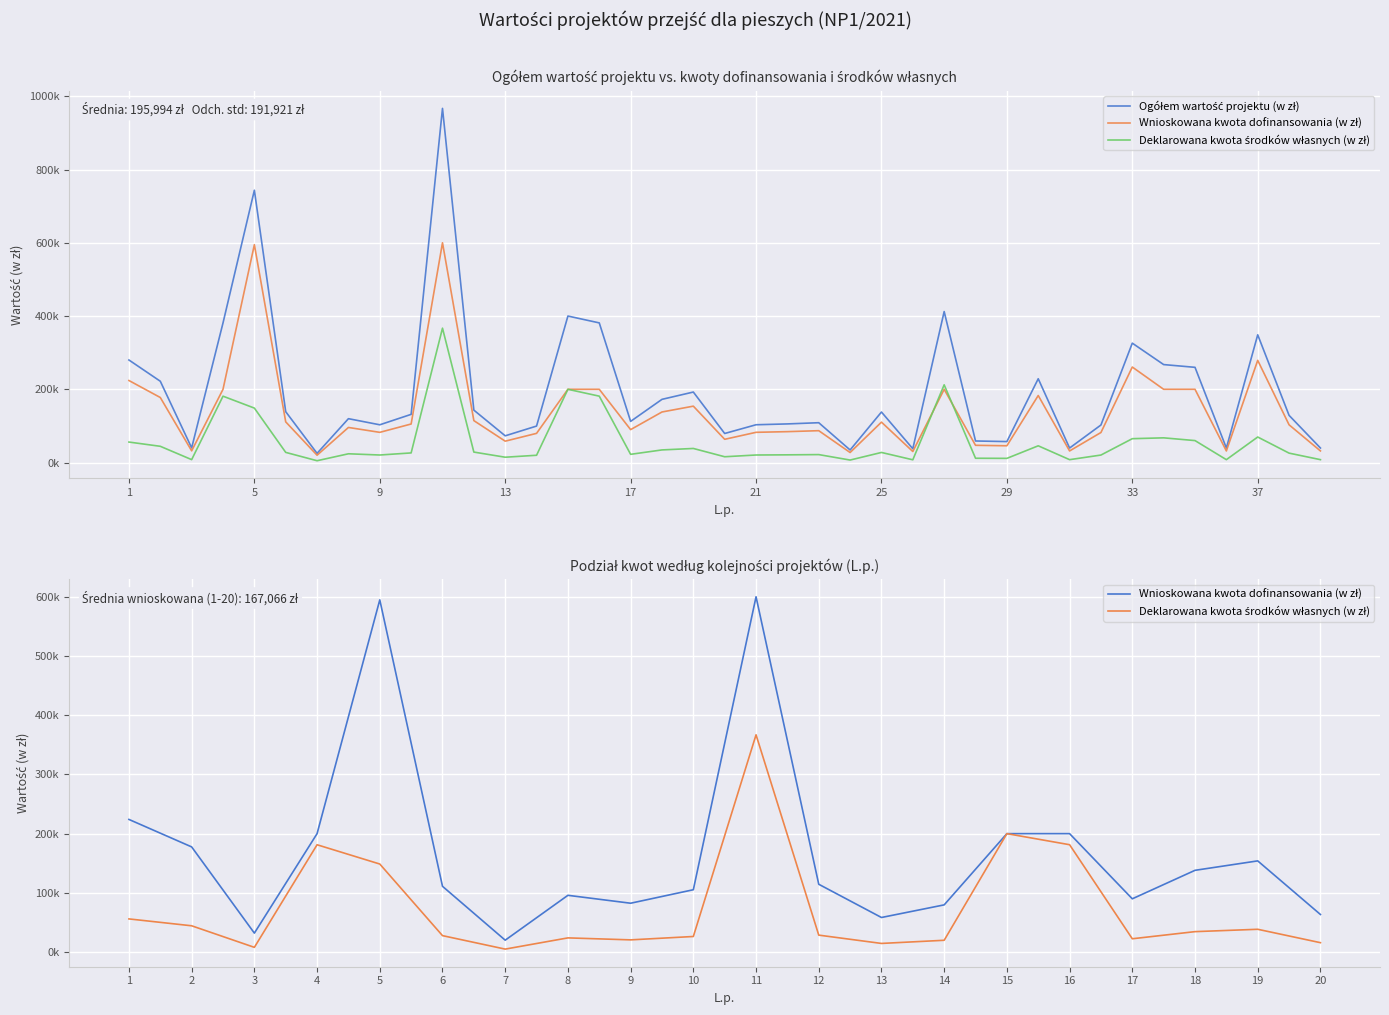

Reading left to right, extract all data points from this chart.

Ogółem wartość projektu (w zł): 1=279984.6	2=222000.0	3=39999.8	4=381235.7	5=743447.1	6=138849.4	7=25114.1	8=119822.8	9=103124.7	10=131604.9	11=966906.1	12=143164.9	13=73012.1	14=99652.8	15=400000.0	16=381300.0	17=112441.7	18=172581.3	19=192501.8	20=79361.3	21=103228.6	22=105512.9	23=108795.0	24=34353.9	25=137977.7	26=37742.2	27=412259.9	28=58901.2	29=57307.8	30=228796.5	31=39670.2	32=102575.8	33=326000.0	34=267500.0	35=260000.0	36=39674.9	37=348775.8	38=128845.9	39=39735.5
Wnioskowana kwota dofinansowania (w zł): 1=223987.0	2=177600.0	3=31999.0	4=200000.0	5=594757.0	6=111079.0	7=20091.0	8=95858.0	9=82499.0	10=105283.0	11=600000.0	12=114531.0	13=58409.0	14=79722.0	15=200000.0	16=200000.0	17=89953.0	18=138065.0	19=154001.0	20=63489.0	21=82582.0	22=84410.0	23=87036.0	24=27483.0	25=110382.0	26=30193.0	27=200000.0	28=47120.0	29=45846.0	30=183037.0	31=31736.0	32=82060.0	33=260800.0	34=200000.0	35=200000.0	36=31739.0	37=279020.0	38=103076.0	39=31788.0
Deklarowana kwota środków własnych (w zł): 1=55997.6	2=44400.0	3=8000.9	4=181235.7	5=148690.1	6=27770.4	7=5023.1	8=23964.8	9=20625.7	10=26321.8	11=366906.1	12=28633.9	13=14603.1	14=19930.8	15=200000.0	16=181300.0	17=22488.7	18=34516.3	19=38500.8	20=15872.3	21=20646.6	22=21102.9	23=21759.0	24=6870.9	25=27595.7	26=7549.2	27=212259.9	28=11781.2	29=11461.8	30=45759.5	31=7934.2	32=20515.8	33=65200.0	34=67500.0	35=60000.0	36=7935.9	37=69755.8	38=25769.9	39=7947.5